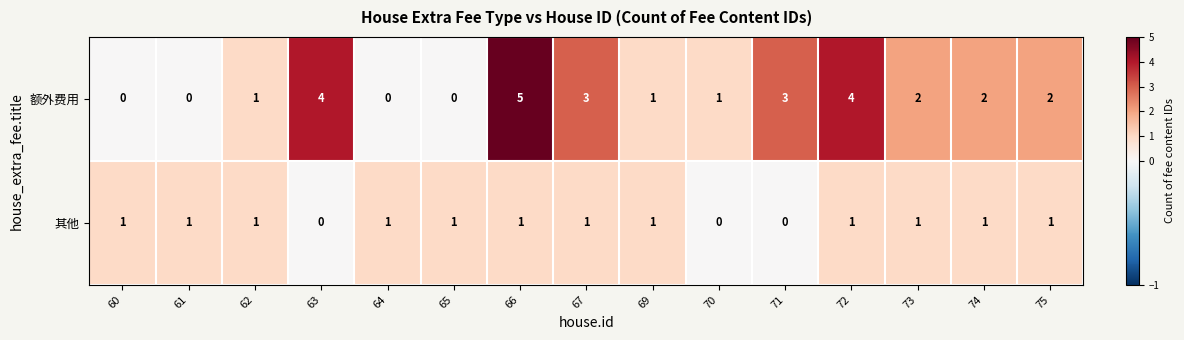

The 其他 series shows -1 at 71. True or false?

False